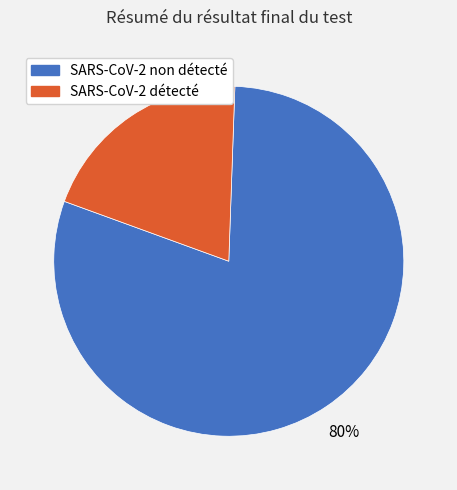

To the nearest percent, what is the difference between the SARS-CoV-2 détecté and SARS-CoV-2 non détecté slice percentages?

60%